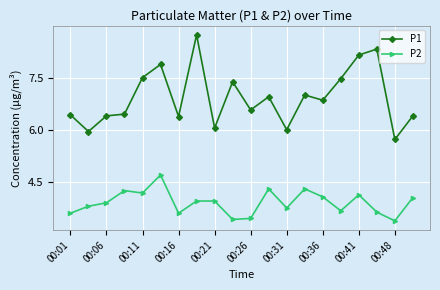

Which series has the largest range (max minus min)?

P1